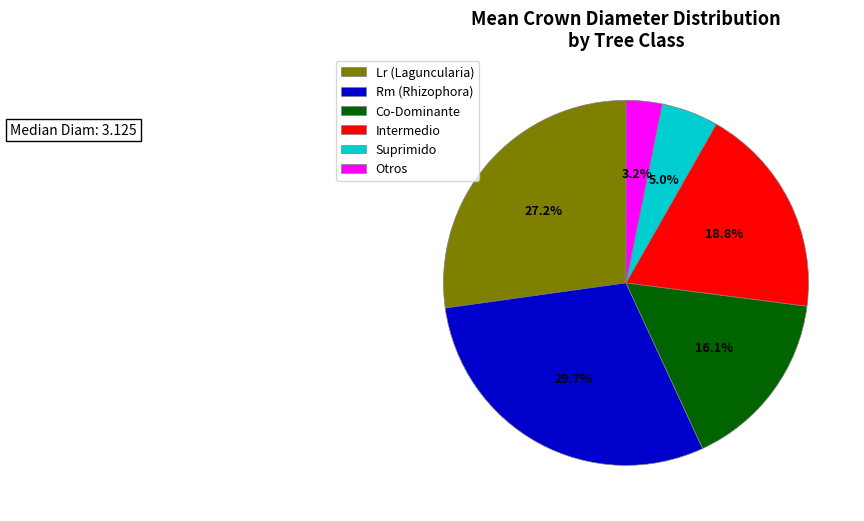

What is the largest slice in the pie chart?

Rm (Rhizophora)